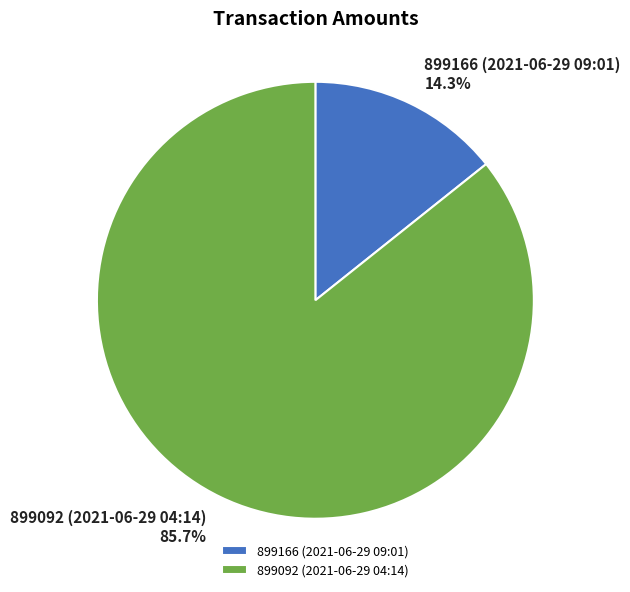

How many segments does this pie chart have?

2